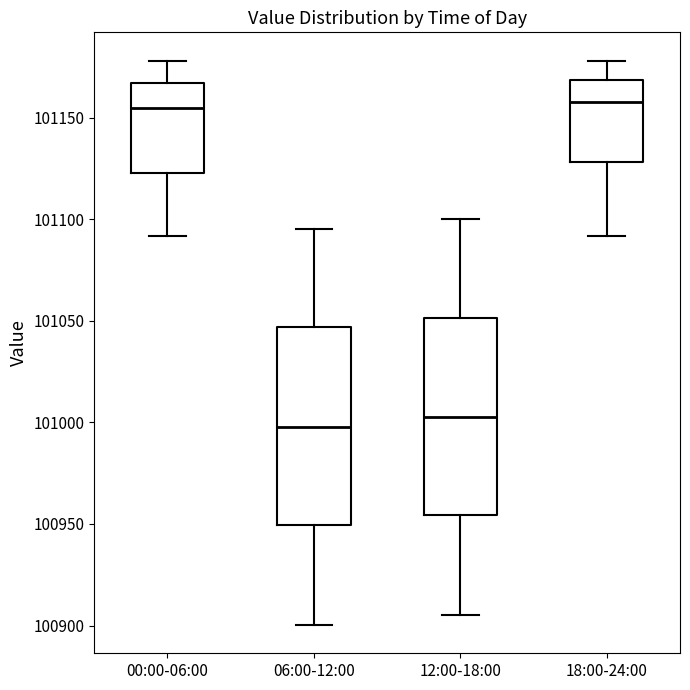

Reading left to right, transcribe this box plot: for each box, give where its median line is, the range the box spans, and where its two whiskers end, as read against the y-axis. The values are not printed on the chart, so give them approximately, as read against the axis.

00:00-06:00: median 101155, box 101125 to 101165, whiskers 101090 to 101180
06:00-12:00: median 101000, box 100950 to 101045, whiskers 100900 to 101095
12:00-18:00: median 101005, box 100955 to 101050, whiskers 100905 to 101100
18:00-24:00: median 101160, box 101130 to 101170, whiskers 101090 to 101180